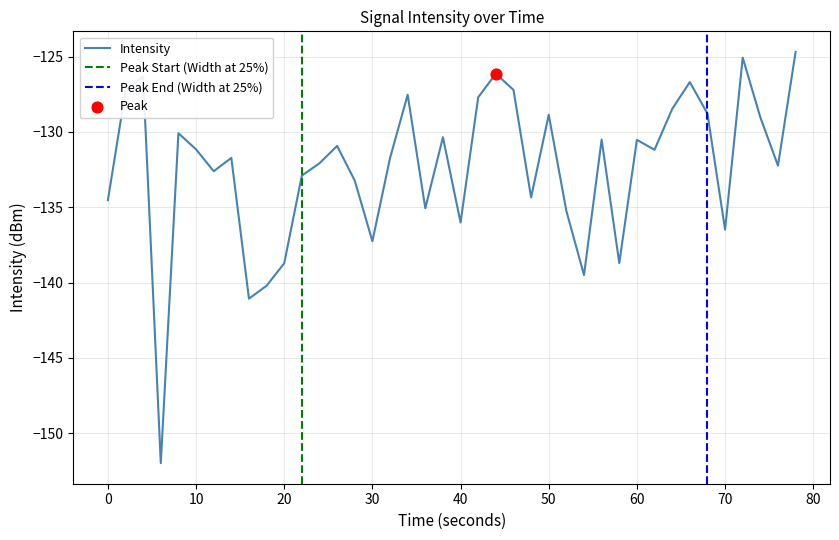

What is the minimum value for Intensity?

-152.0